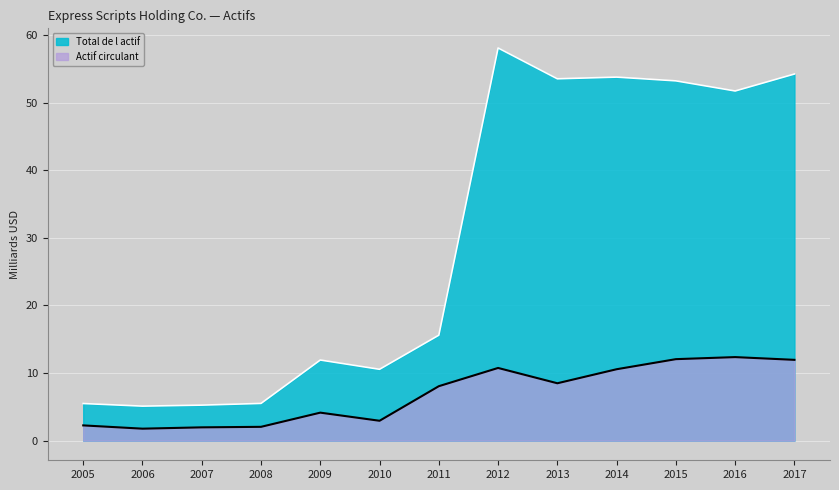

True or false: Actif circulant has a value of 3.0 at 2011.

False